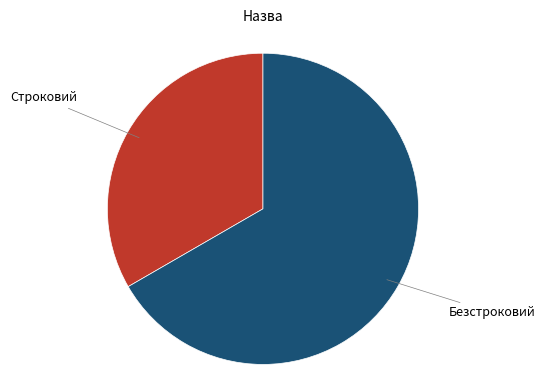

Is there a majority slice in this chart?

Yes